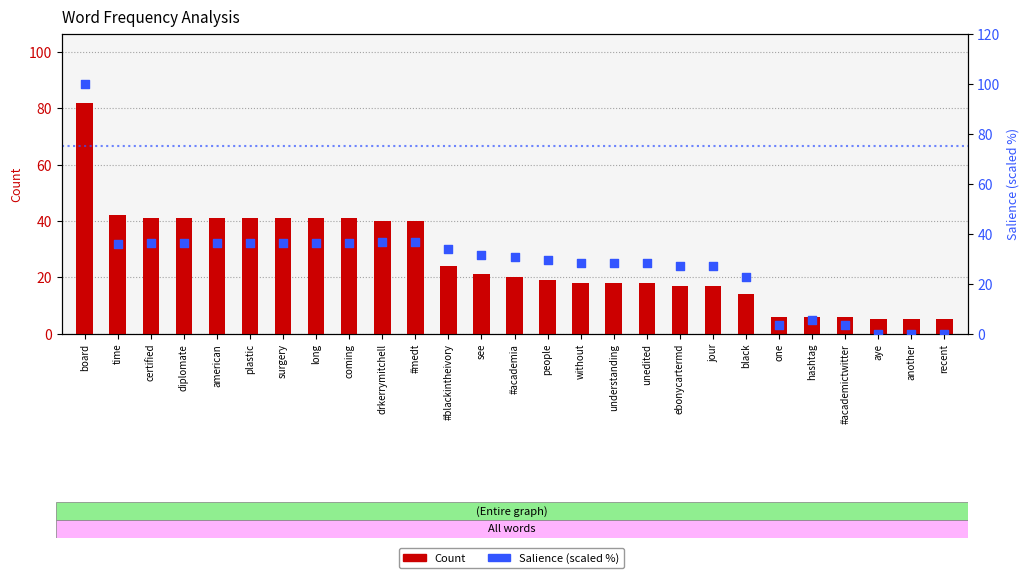

Is the value of Salience (scaled %) at #blackintheivory greater than the value of Count at one?

Yes